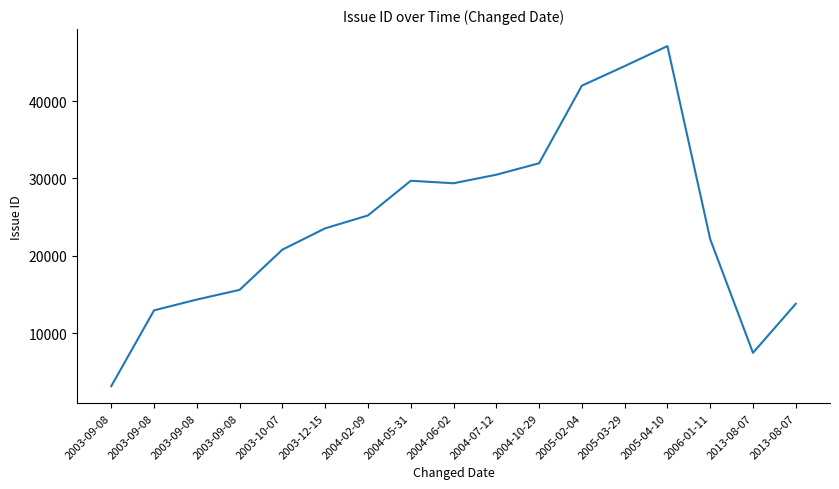

Reading left to right, what are all the values shown in this chart?

2003-09-08=3157	2003-09-08=12954	2003-09-08=14348	2003-09-08=15601	2003-10-07=20799	2003-12-15=23553	2004-02-09=25219	2004-05-31=29701	2004-06-02=29379	2004-07-12=30483	2004-10-29=31963	2005-02-04=41987	2005-03-29=44516	2005-04-10=47105	2006-01-11=22152	2013-08-07=7467	2013-08-07=13803